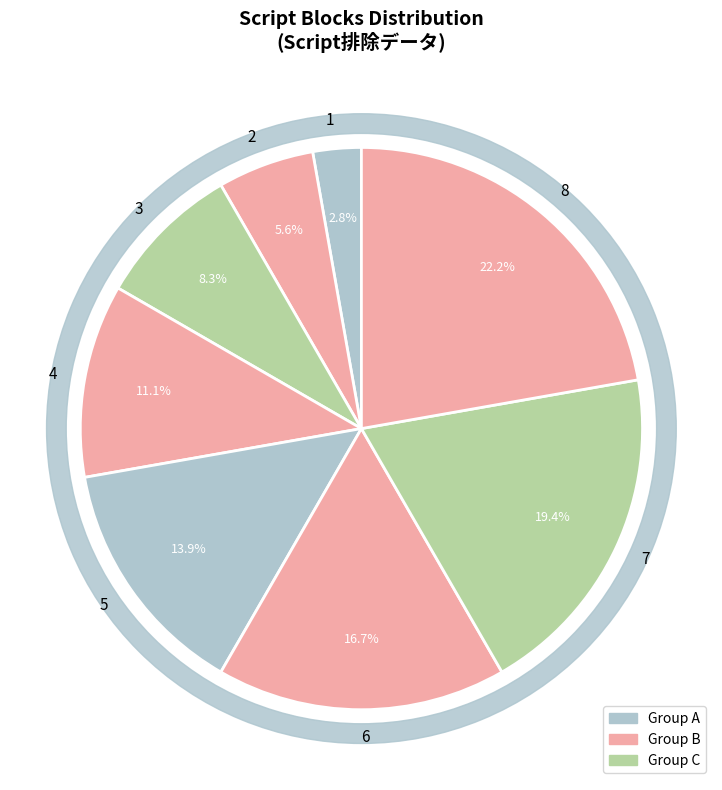

What is the largest slice in the pie chart?

8